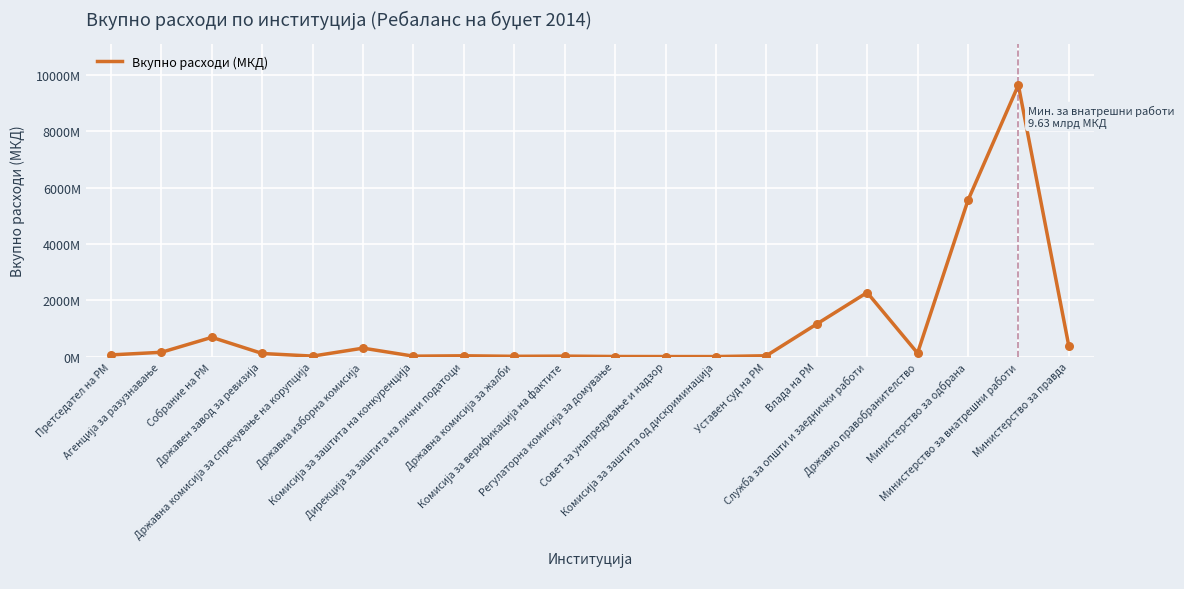

Between Служба за општи и заеднички работи and Државно правобранителство, which is larger?

Служба за општи и заеднички работи